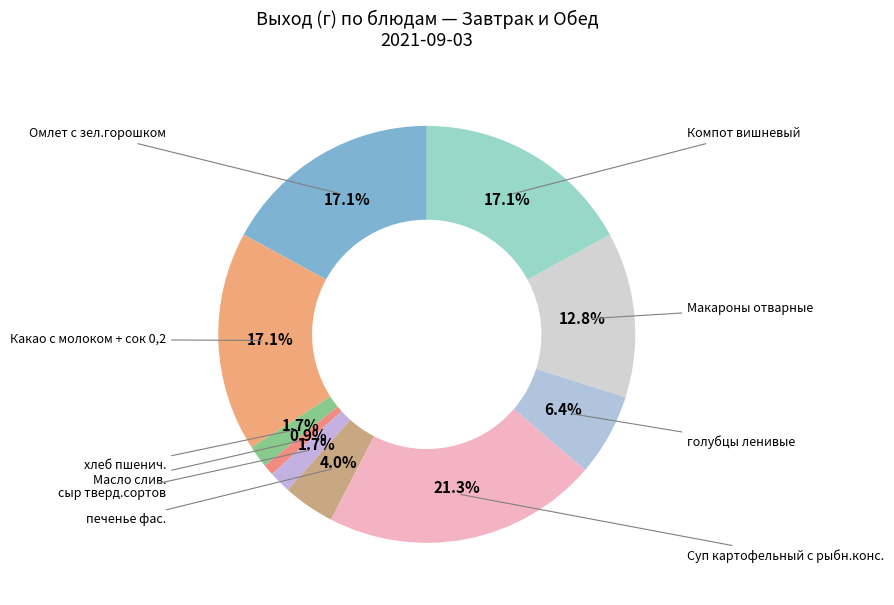

To the nearest percent, what portion does Компот вишневый represent?

17%